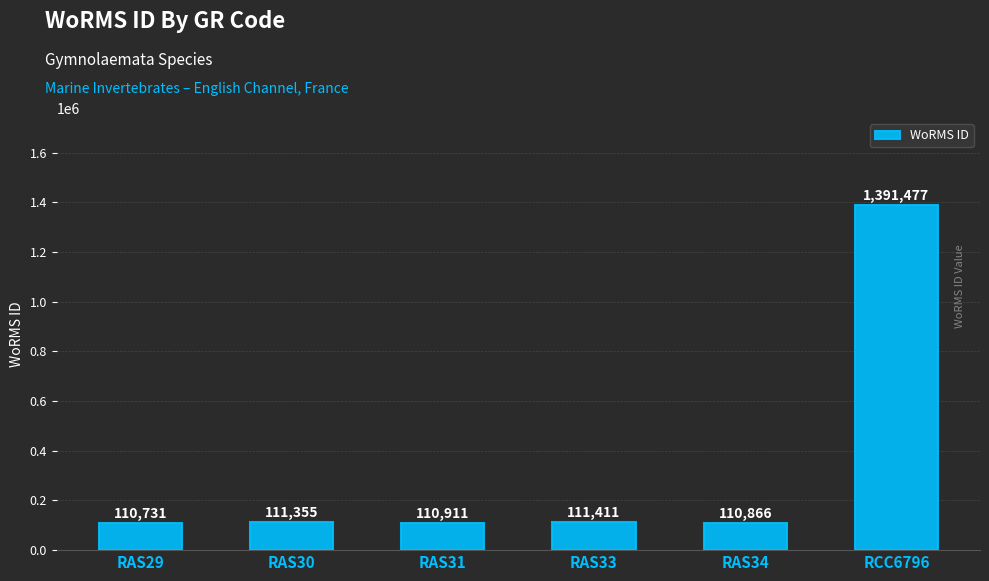

What is the difference between the values at RAS31 and RCC6796?

1280566